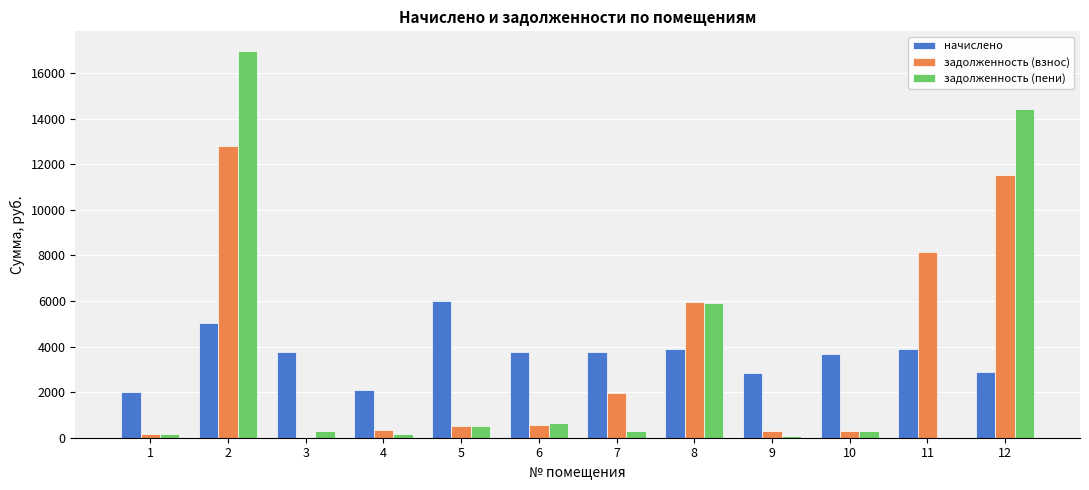

What is the sum of all начислено values?

43627.3